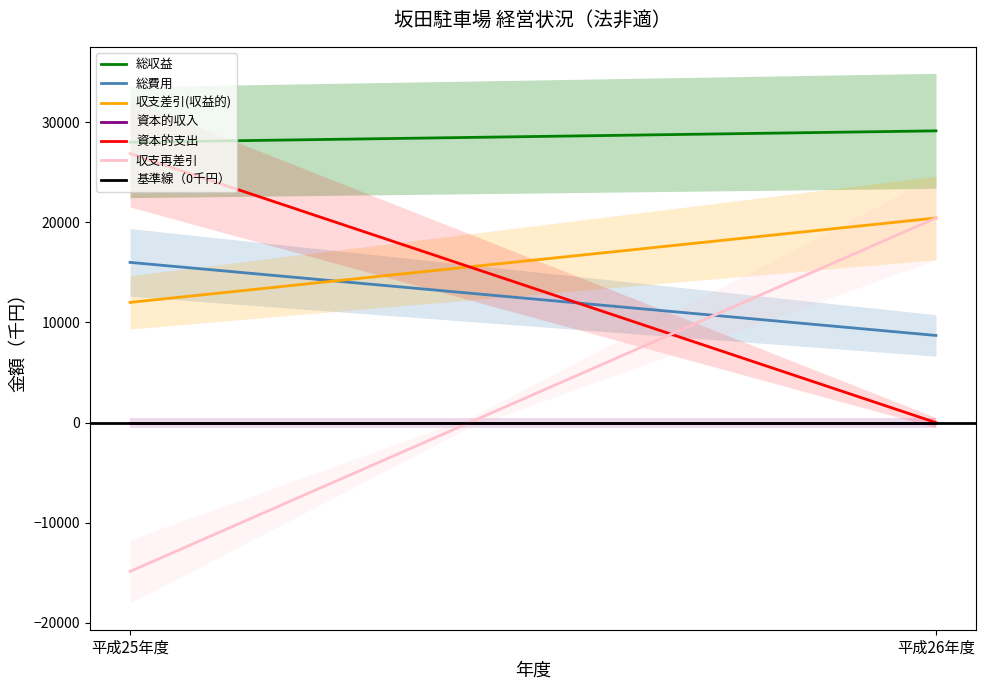

What position from the right is 平成26年度?

1